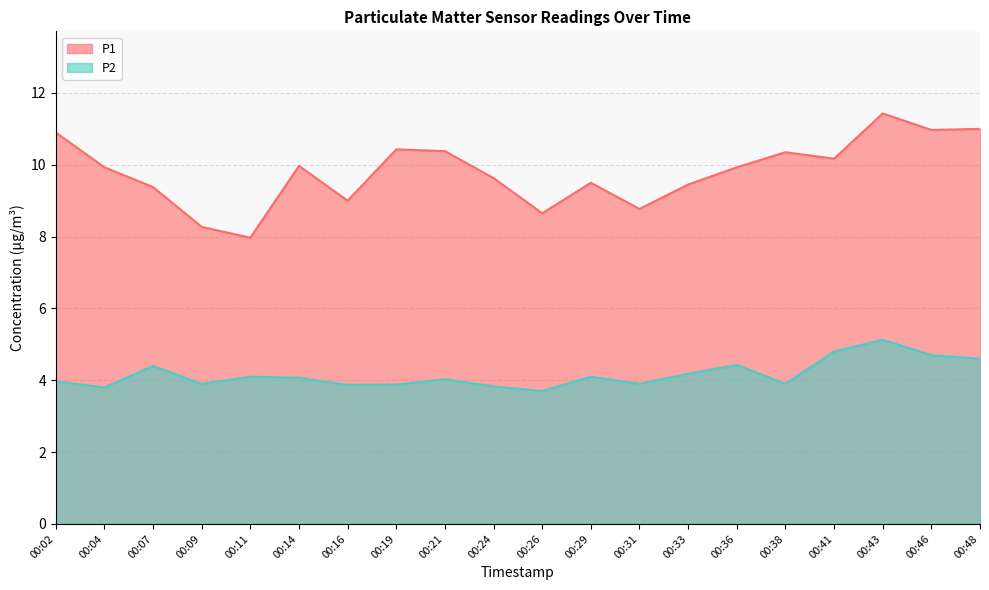

Reading left to right, what are all the values shown in this chart?

P1: 10.9	9.9	9.4	8.3	8.0	10.0	9.0	10.4	10.4	9.6	8.7	9.5	8.8	9.4	9.9	10.3	10.2	11.4	11.0	11.0
P2: 4.0	3.8	4.4	3.9	4.1	4.1	3.9	3.9	4.0	3.8	3.7	4.1	3.9	4.2	4.4	3.9	4.8	5.1	4.7	4.6